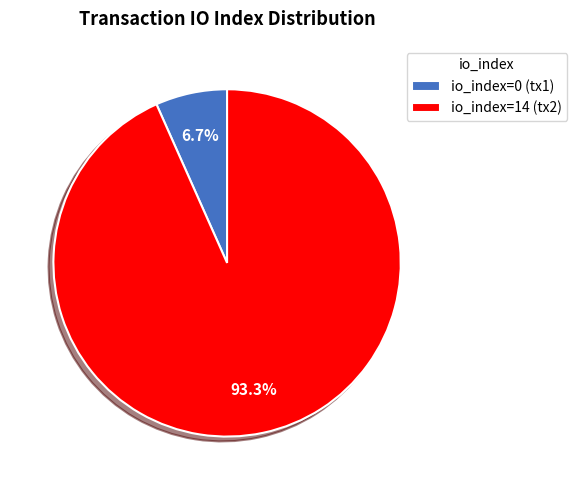

To the nearest percent, what portion does io_index=14 represent?

93%